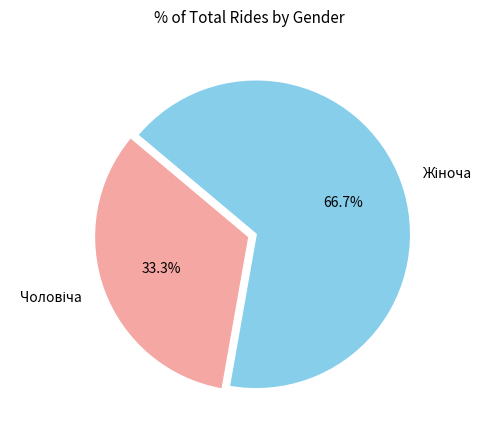

Is there a majority slice in this chart?

Yes